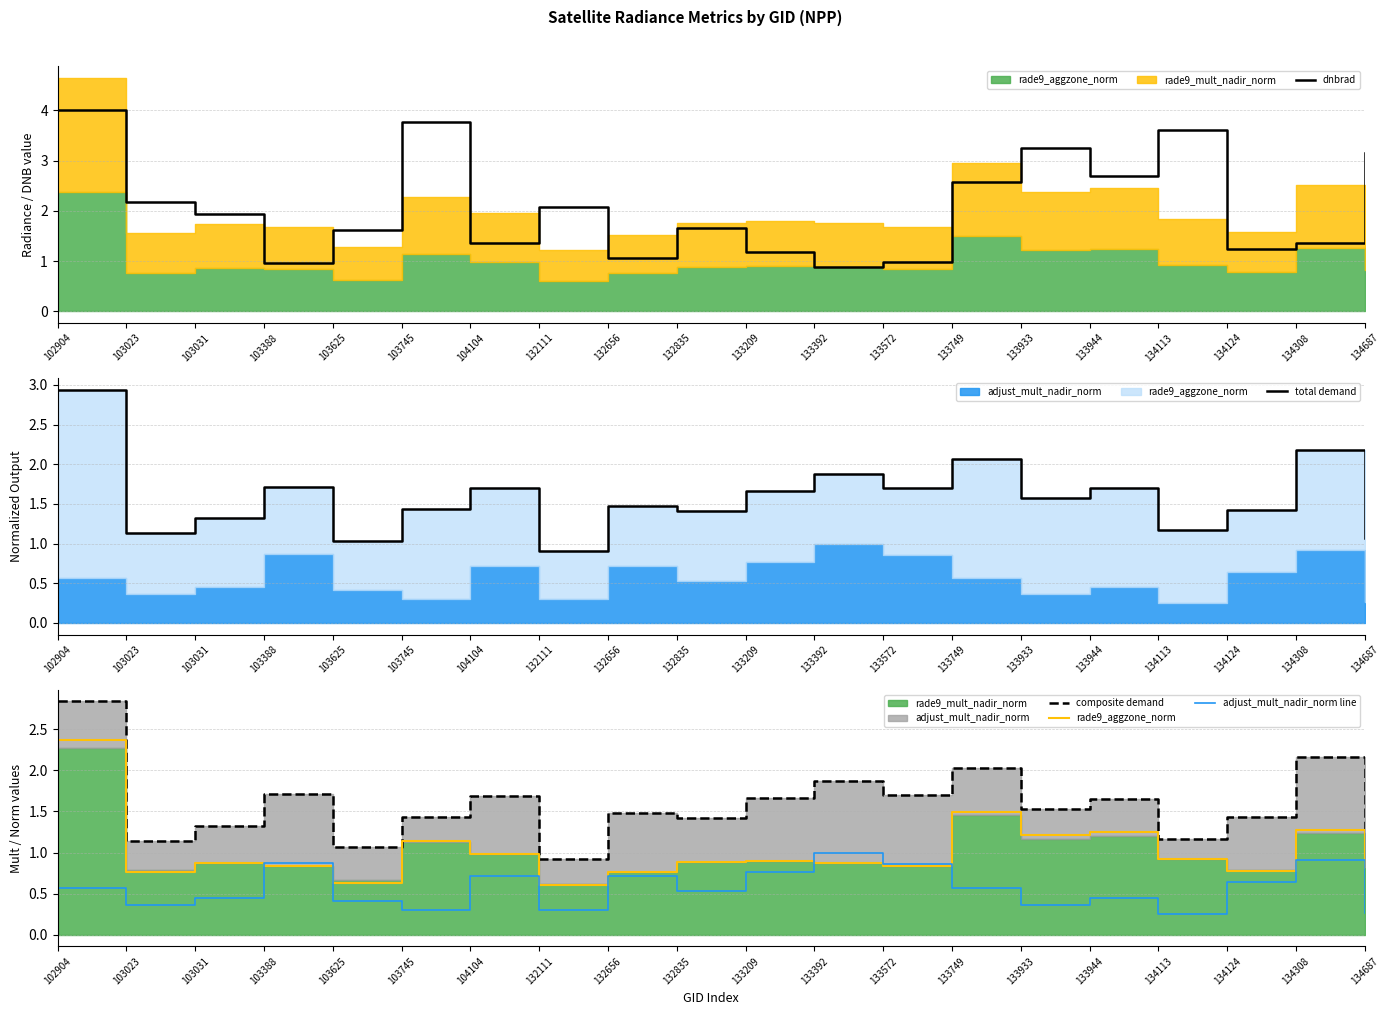

True or false: adjust_mult_nadir_norm line has a value of 0.5 at 132835.

True